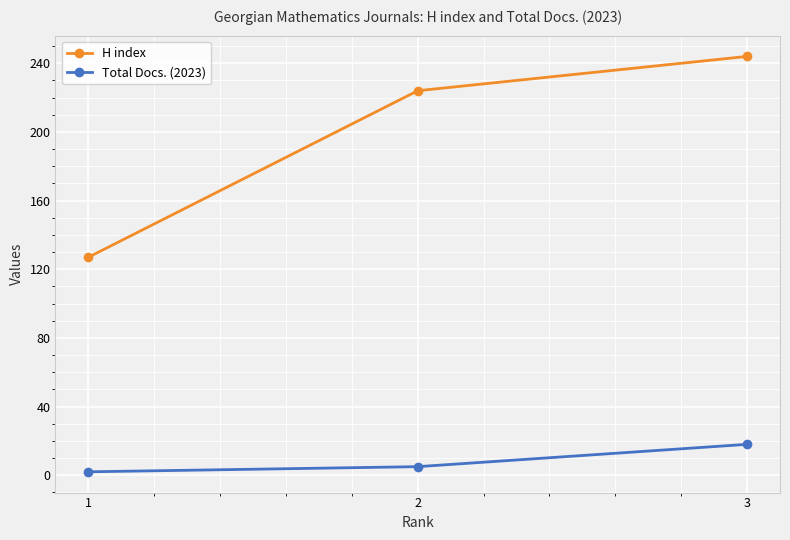

What is the sum of the H index values at 1 and 2?

351